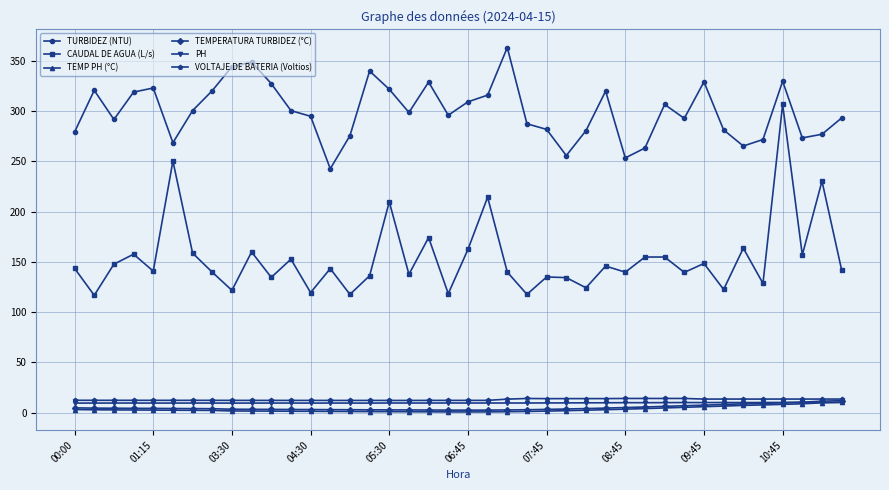

Which series has the largest range (max minus min)?

CAUDAL DE AGUA (L/s)